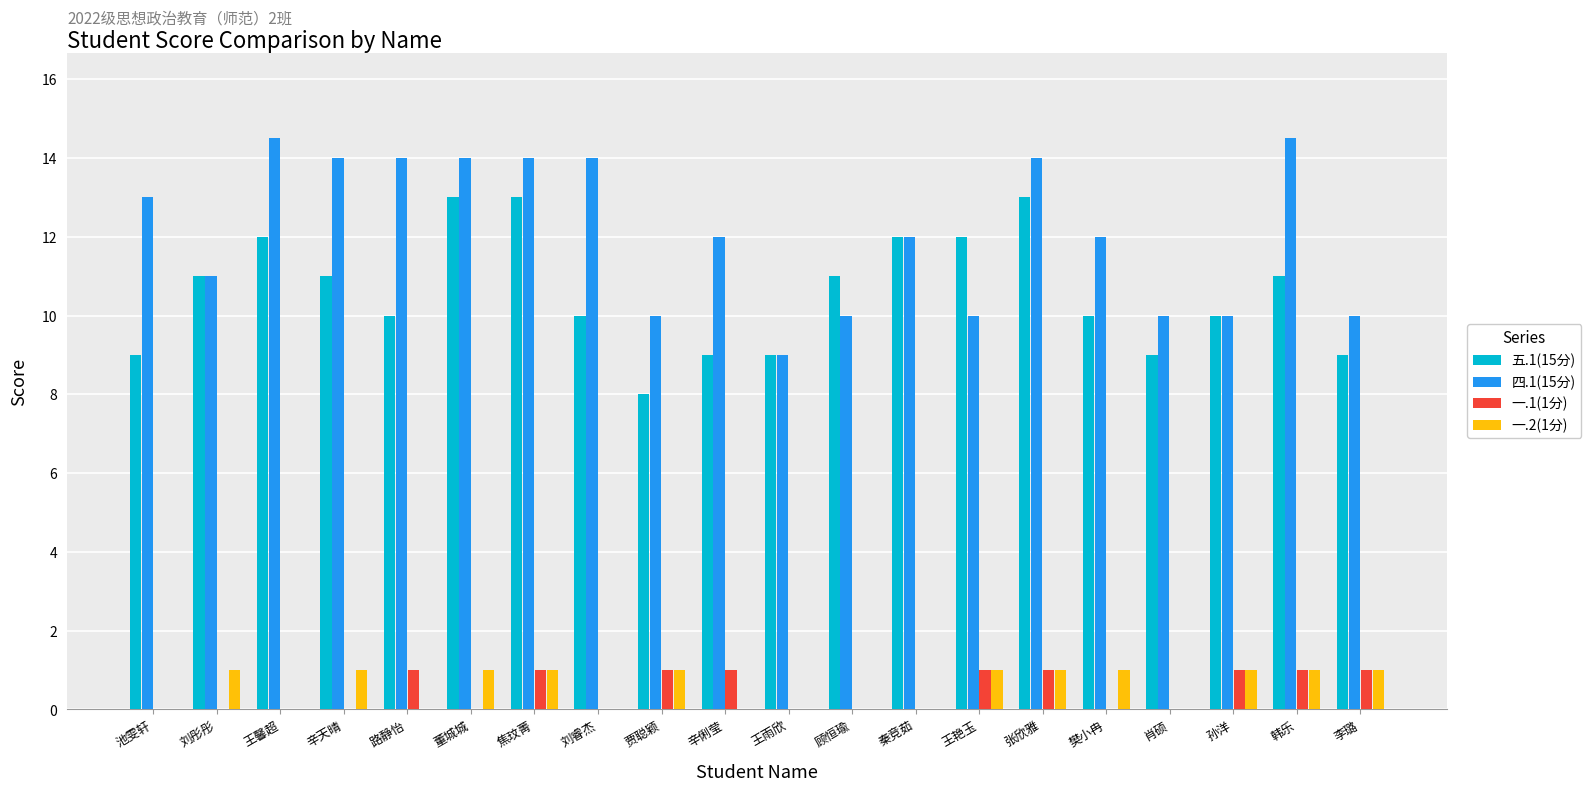

What is the sum of the 五.1(15分) values at 辛俐莹 and 池雯轩?

18.0